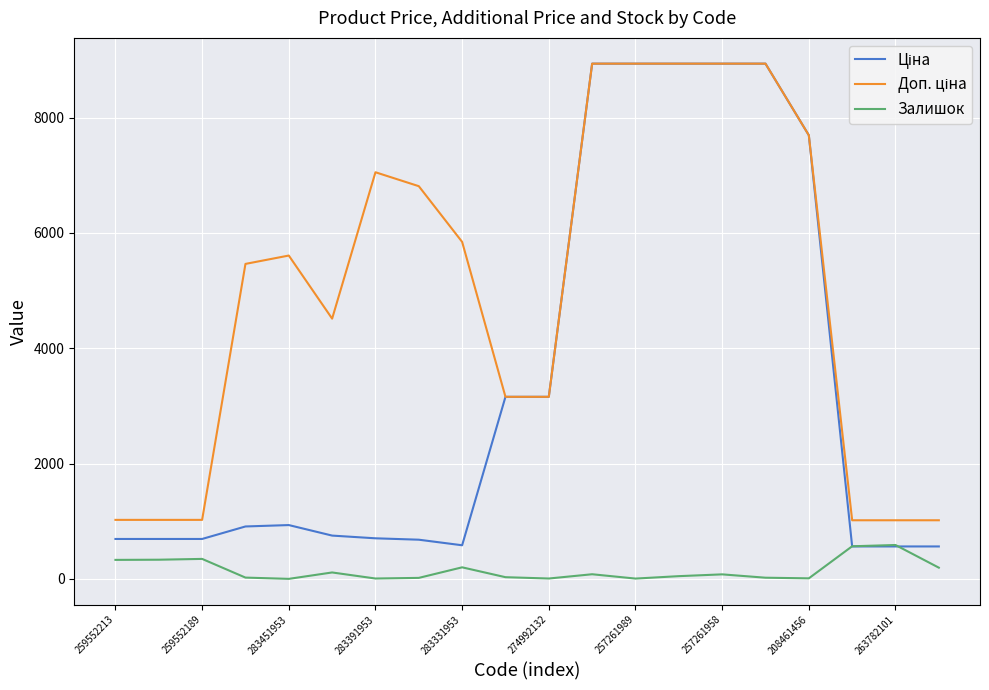

What is the maximum value for Залишок?

589.0